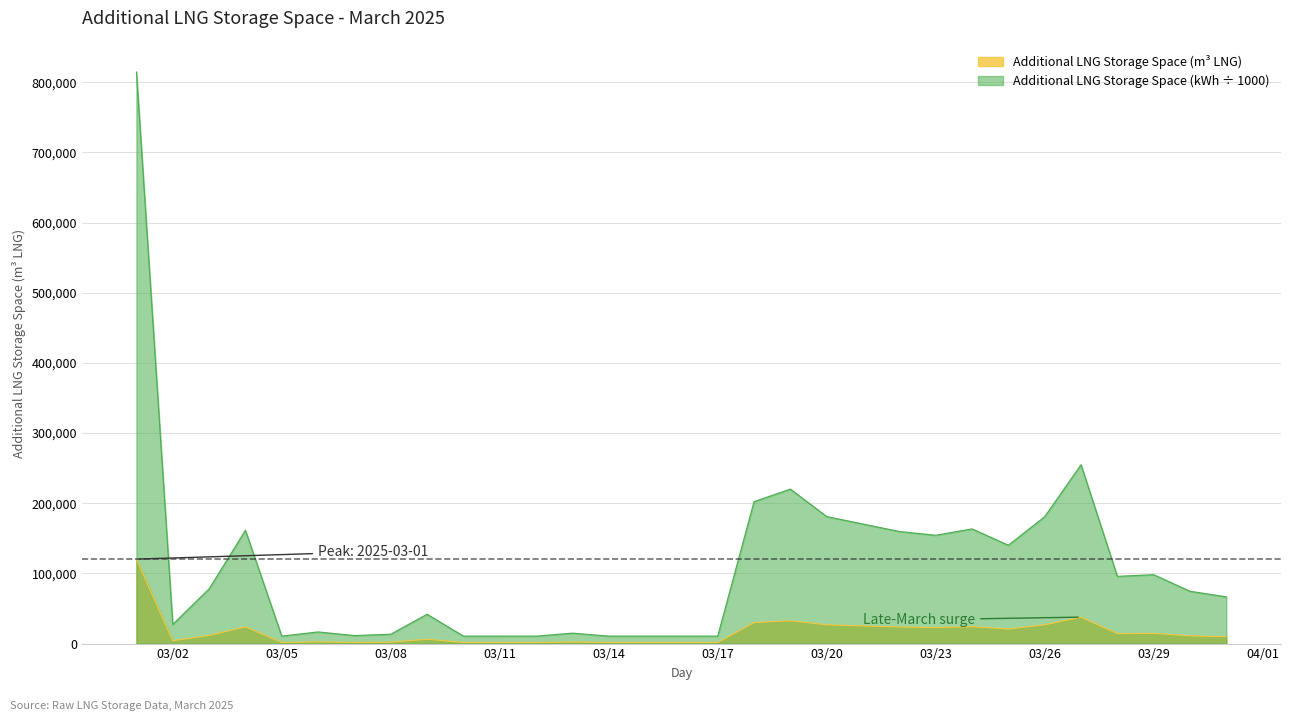

Count the number of categories in the chart.

31